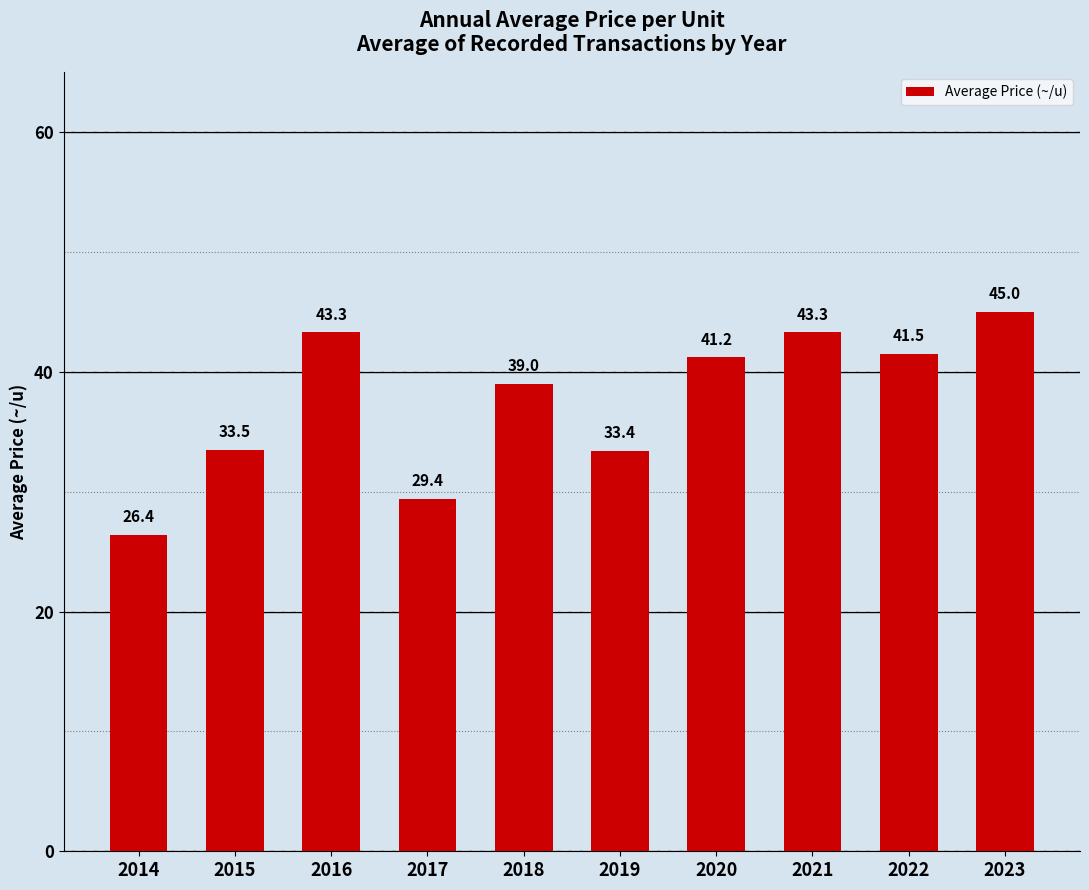

Between 2018 and 2016, which is larger?

2016